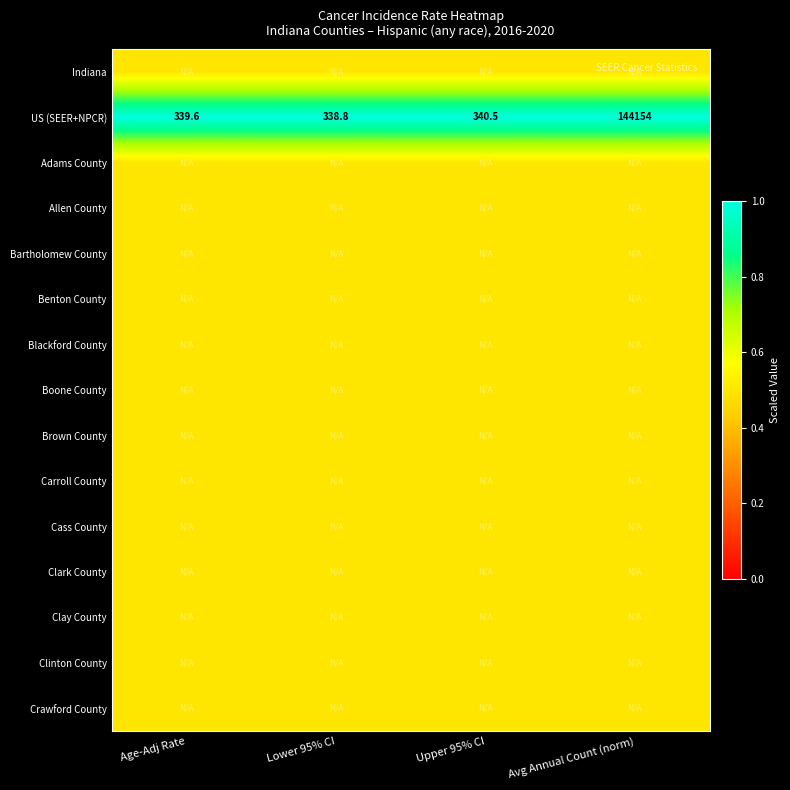

The US (SEER+NPCR) series shows 1.4 at Avg Annual Count (norm). True or false?

False